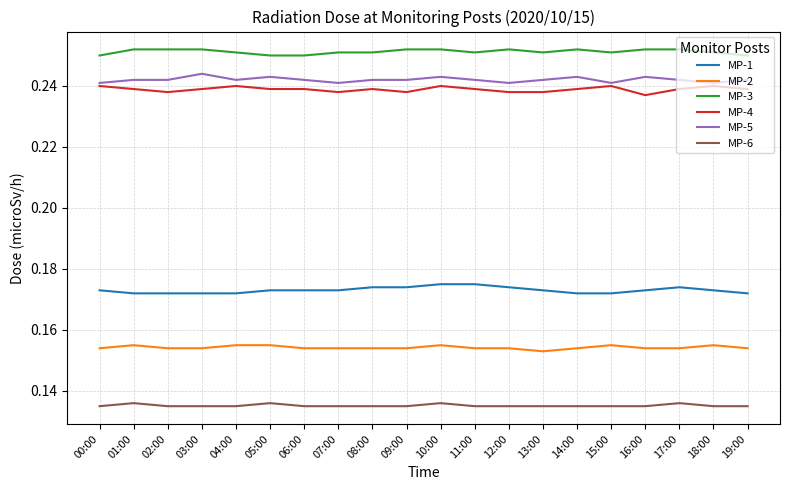

True or false: MP-4 and MP-1 intersect in this chart.

False